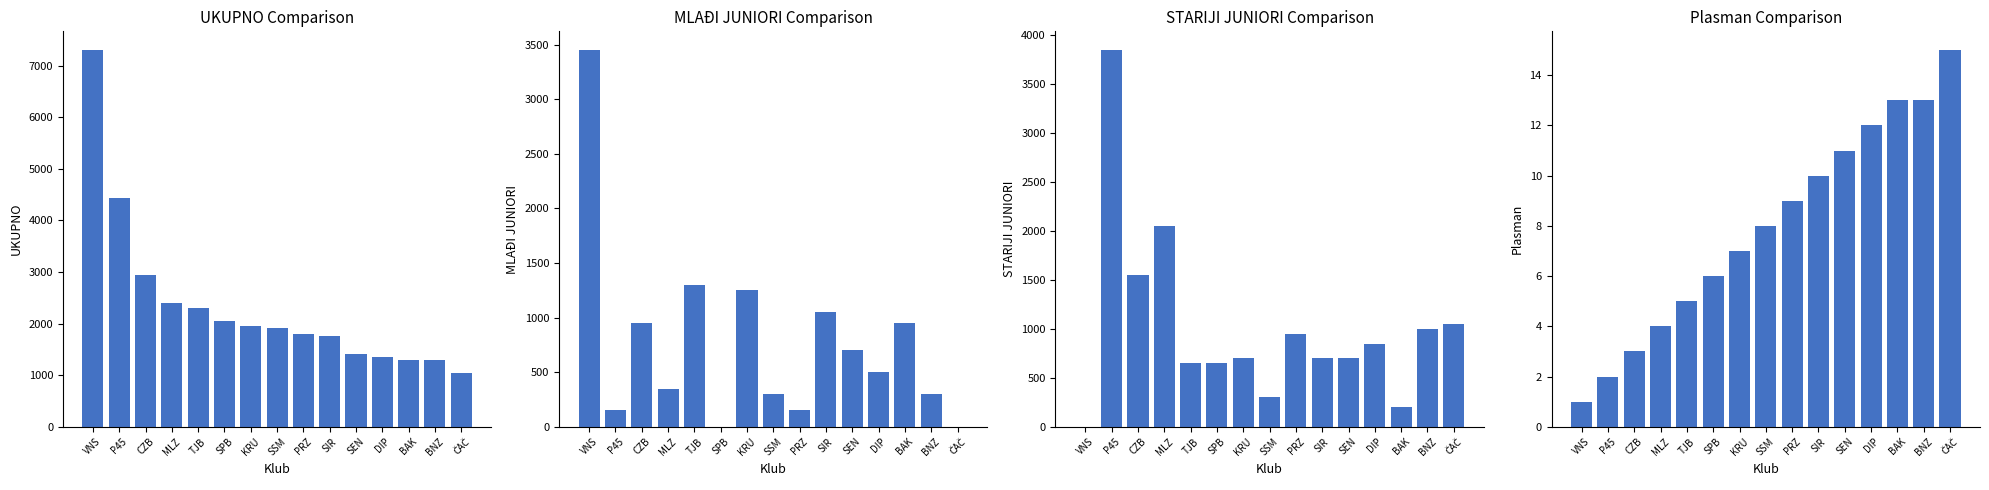

How many groups of bars are there?

15